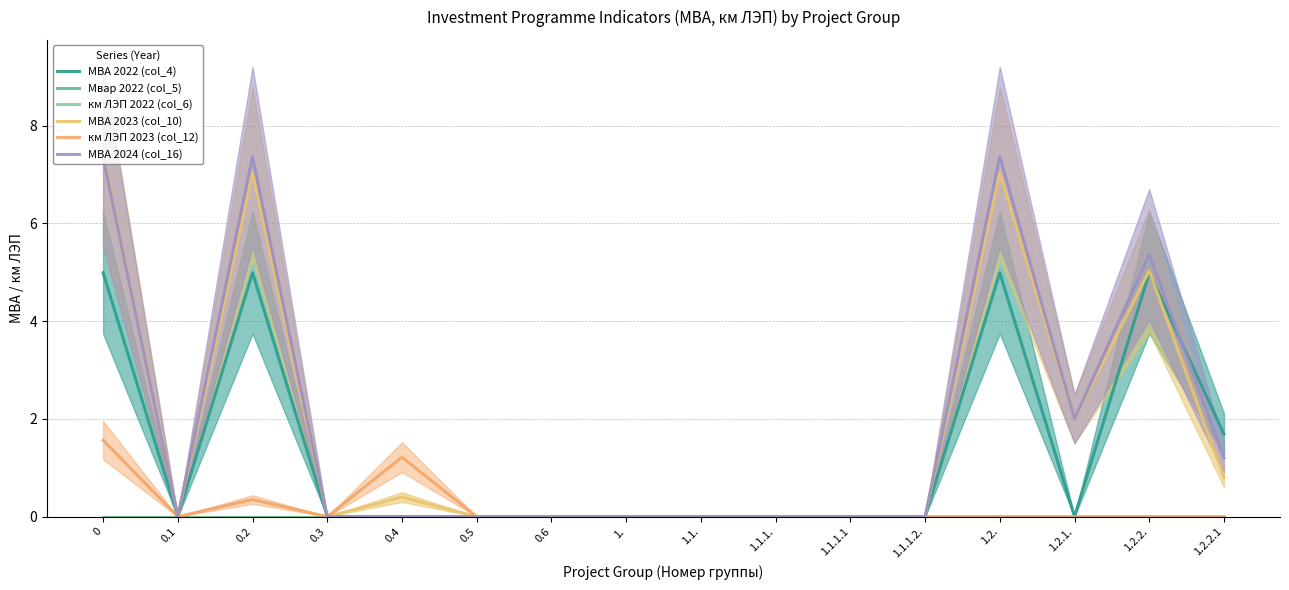

Is it true that МВА 2022 (col_4) equals -2.9 at 0.4?

False